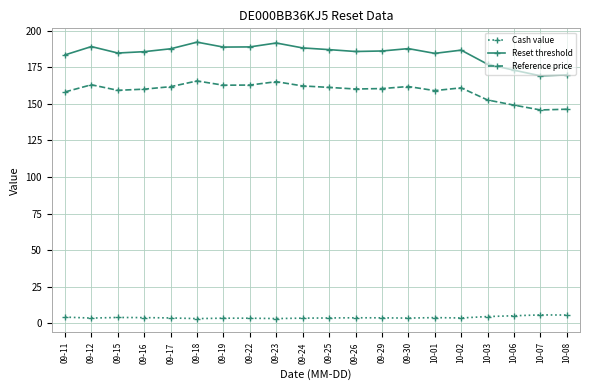

What is the sum of the Cash value values at 09-23 and 09-12?

7.0